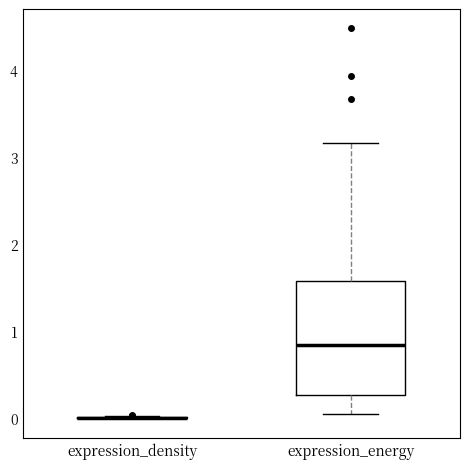

Which box is the tallest, from its lower edge to its upper edge?

expression_energy